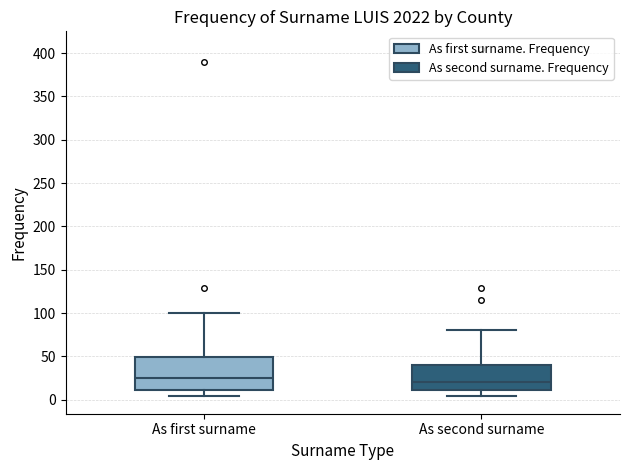

Comparing the boxes themselves (not the whiskers), which one is the tallest?

As first surname